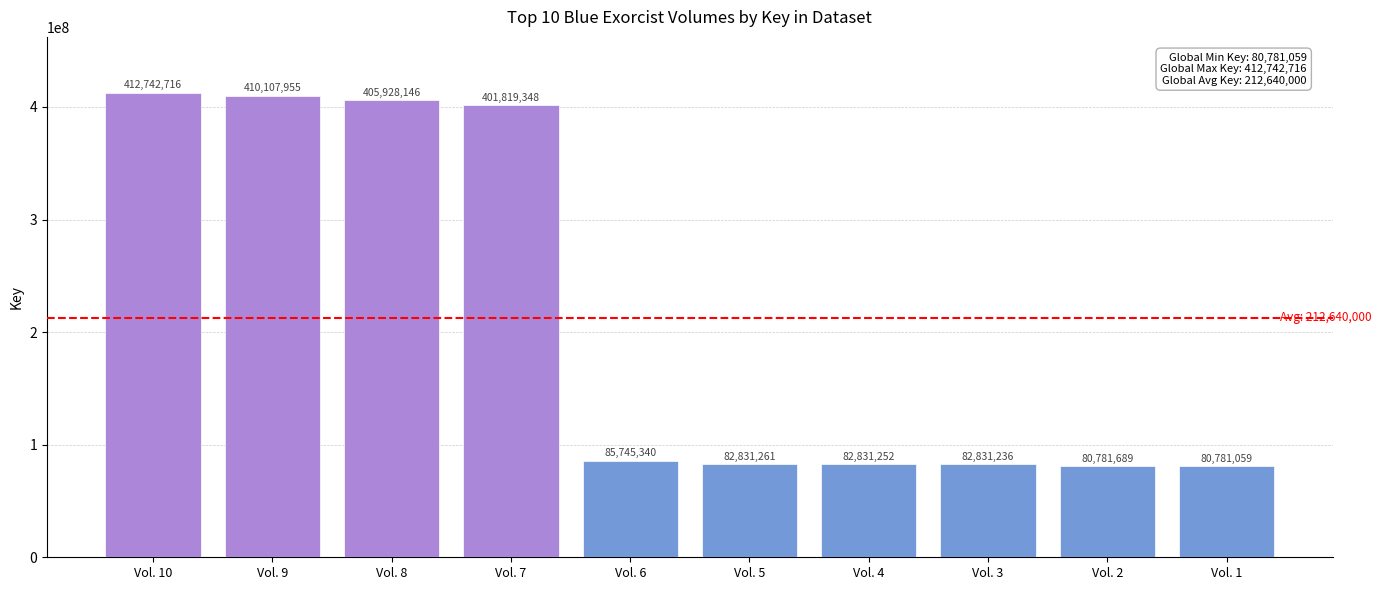

Where is the data nearest to the value 246761887?

Vol. 7